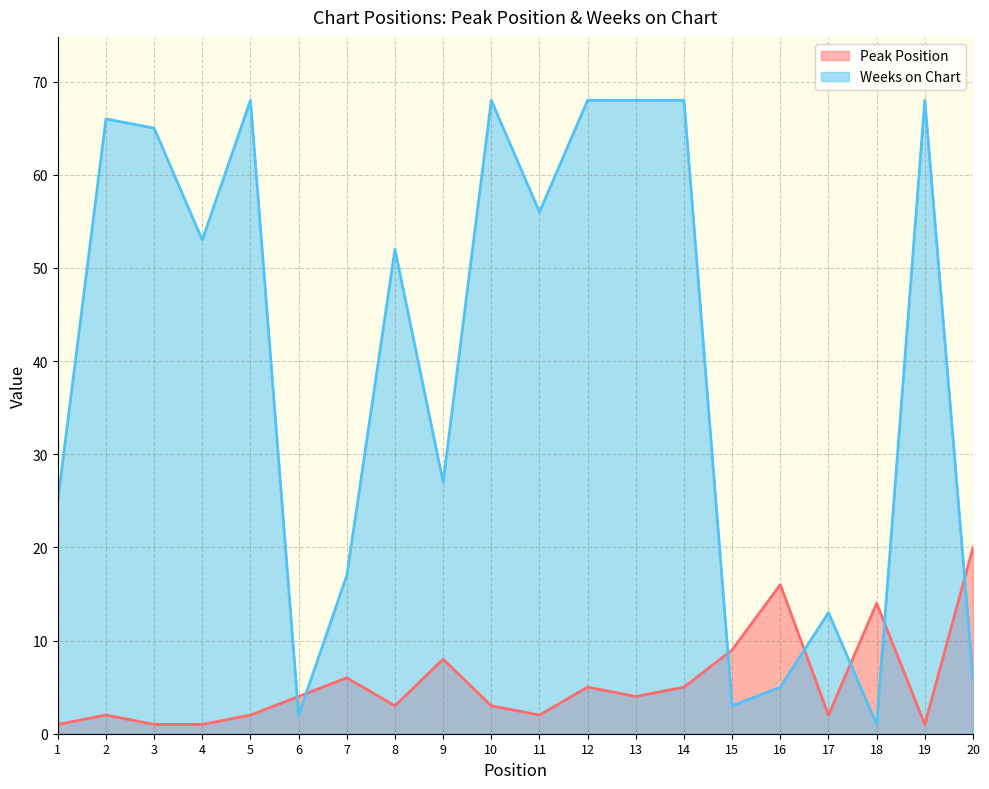

Which series has the largest total across all categories?

Weeks on Chart